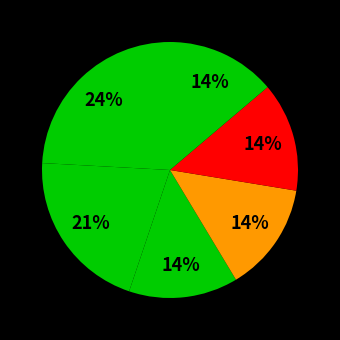

Rank the categories by value from highest to lowest.

City of Bones, City of Heavenly Fire, City of Glass, City of Ashes, City of Fallen Angels, City of Lost Souls